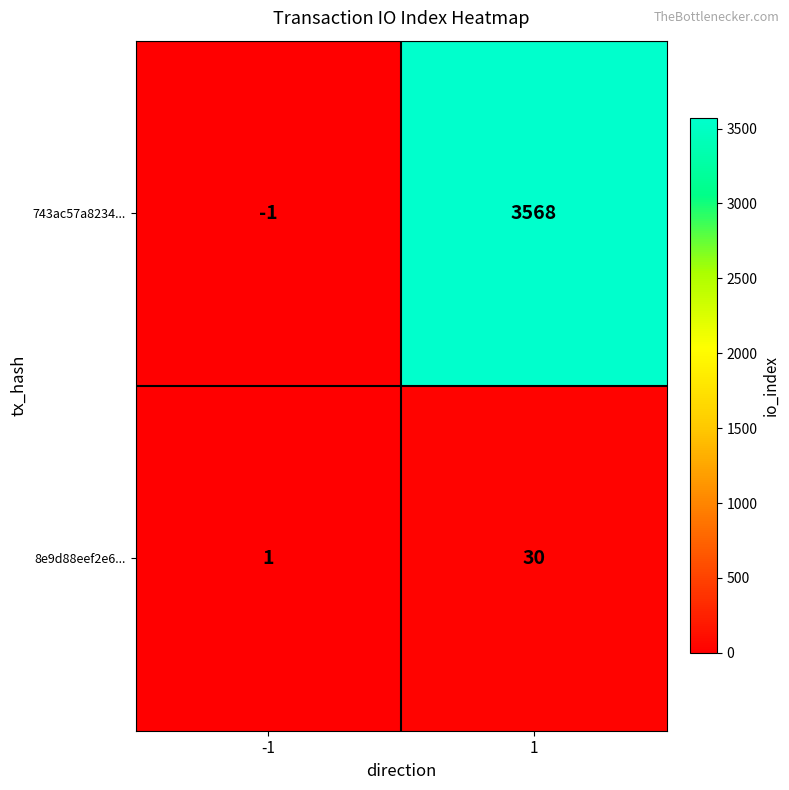

What is the maximum value shown in the chart?

3568